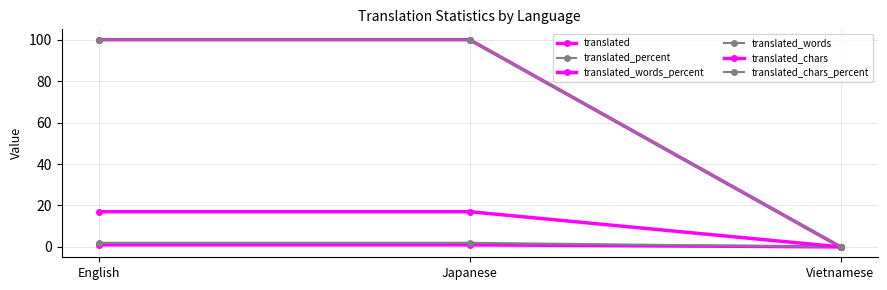

Is this an area chart (filled region under the line)?

No